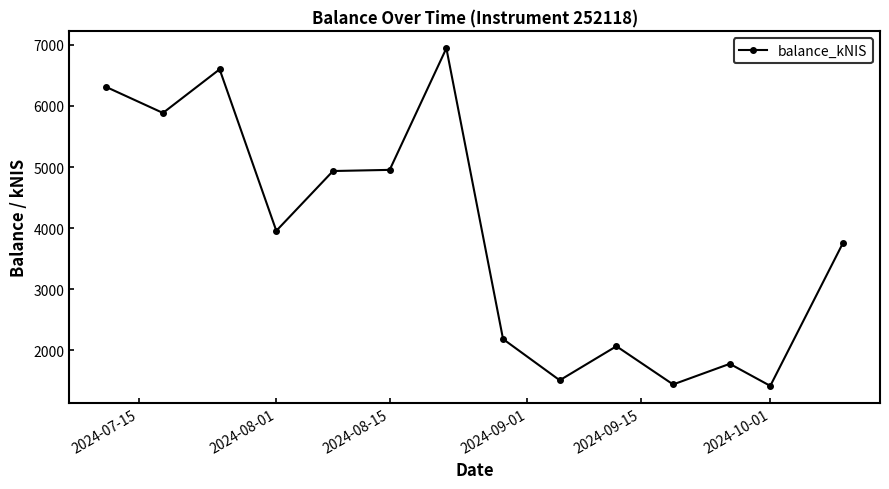

What is the value of the 14th point from the left?

3763.3